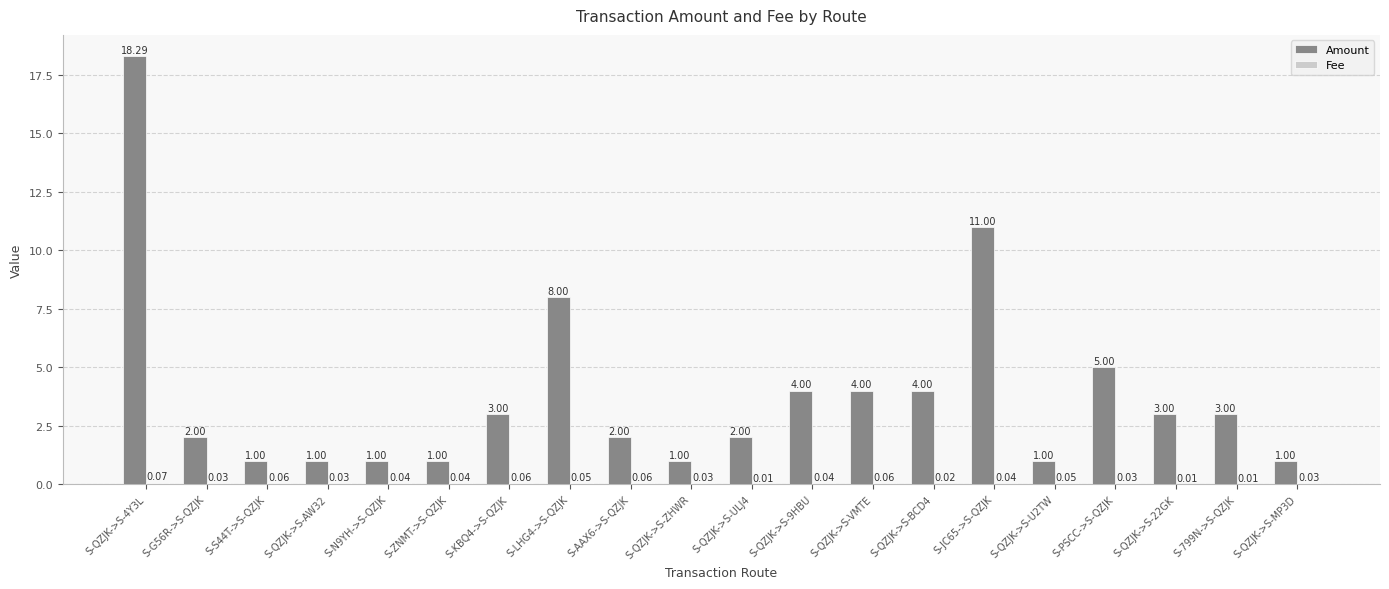

What is the sum of all Amount values?

76.3